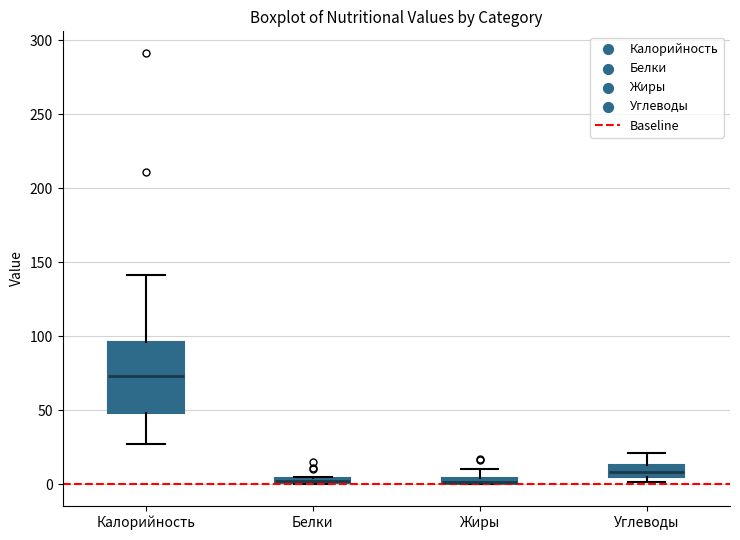

Where does the upper whisker of the box for Углеводы end on the y-axis? The values are not printed on the chart, so give them approximately, as read against the axis.

20